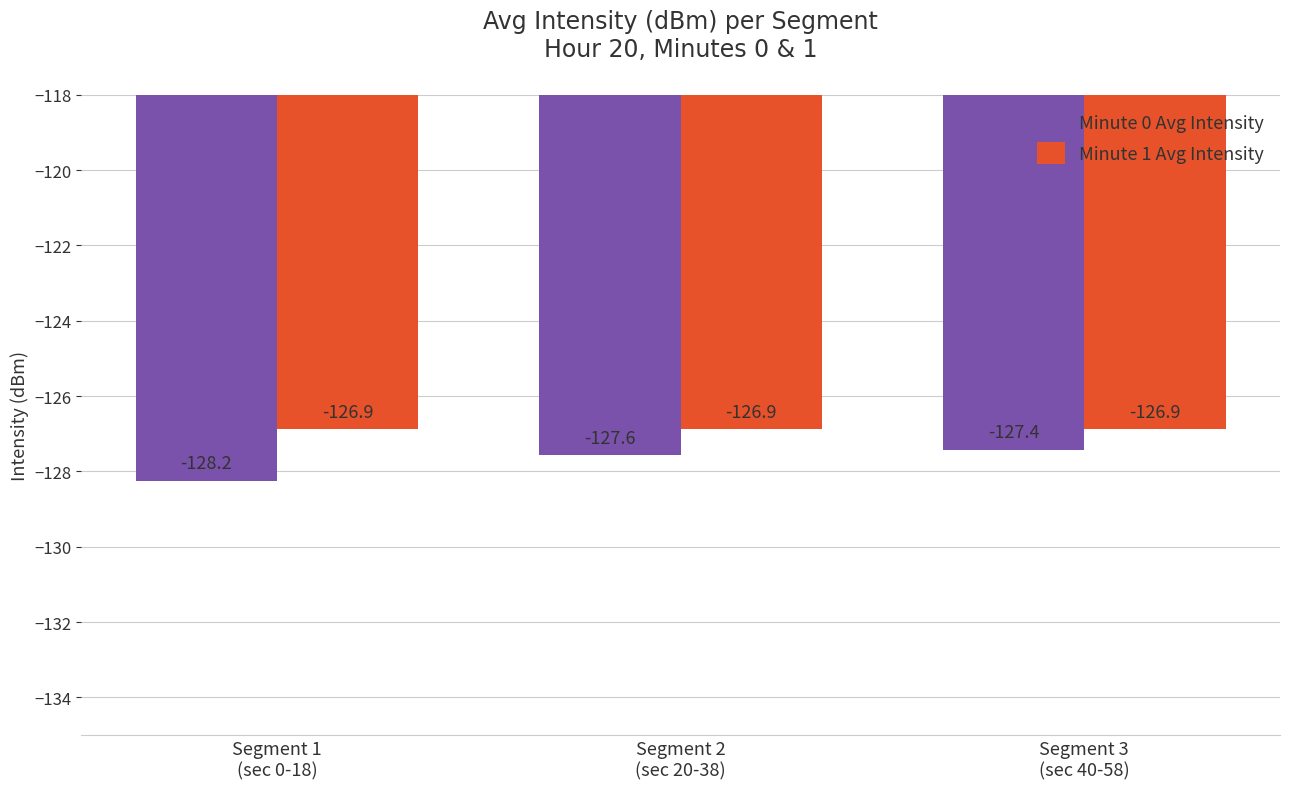

How many data points does each series have?

3